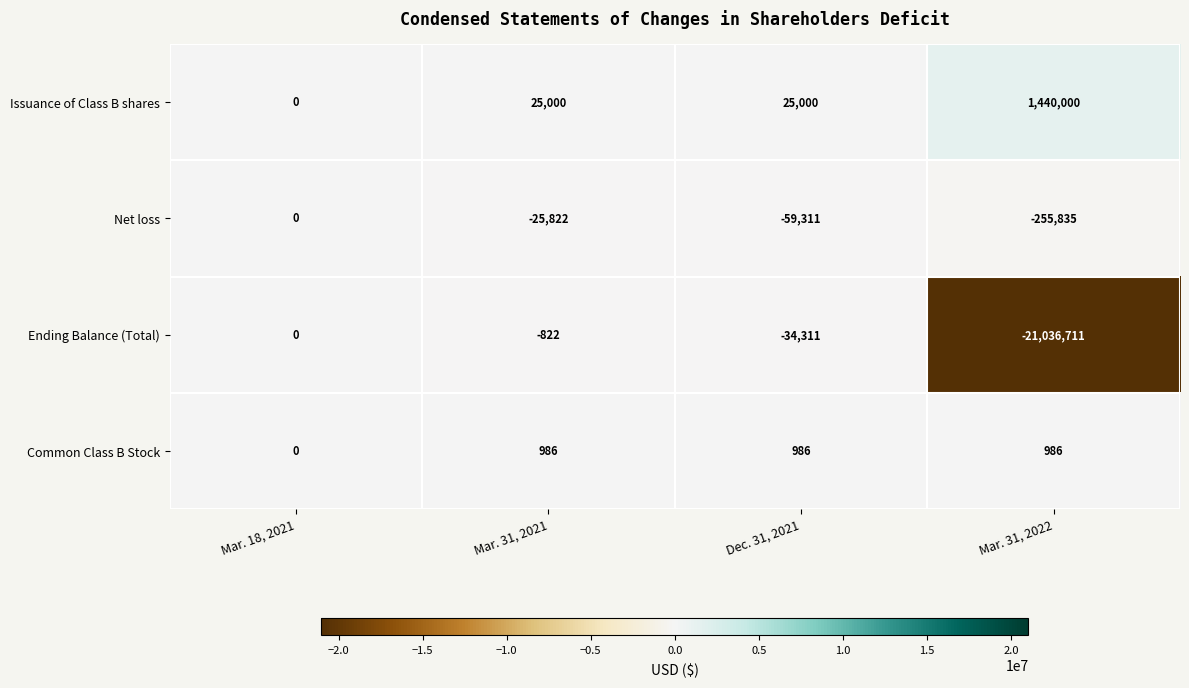

What is the lowest value of the Net loss series?

-255835